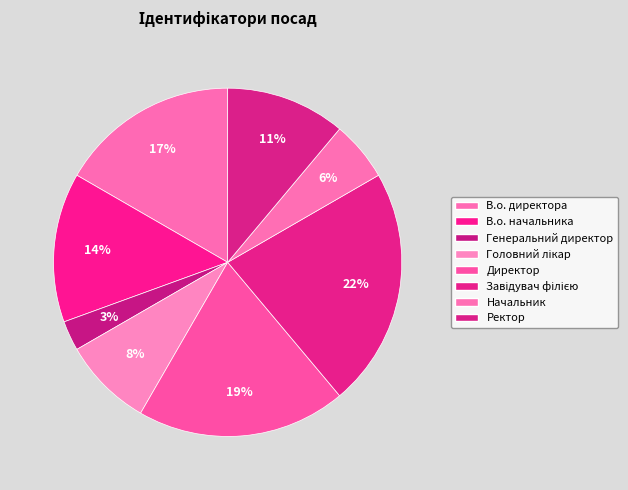

Count the number of slices in the pie.

8